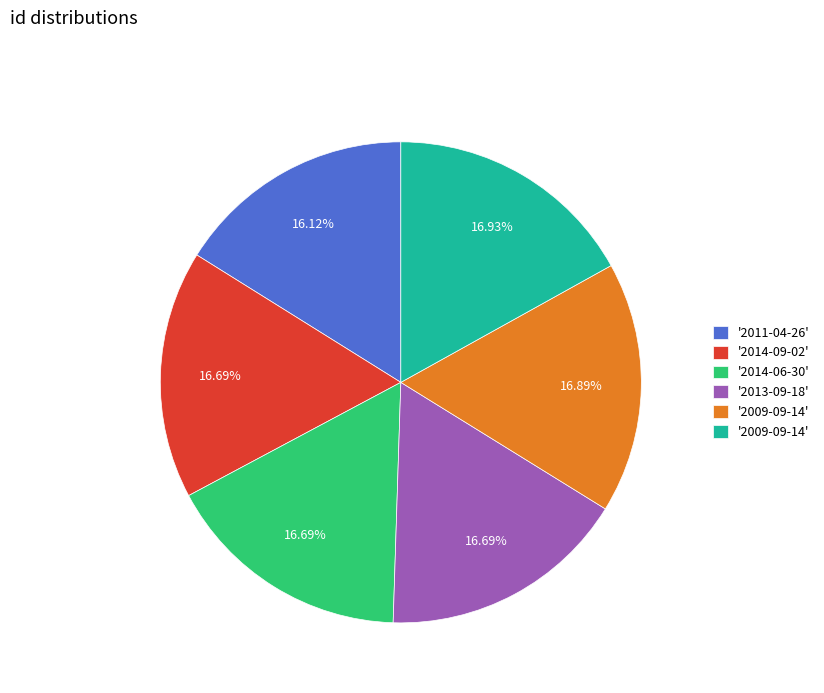

Is there a majority slice in this chart?

No